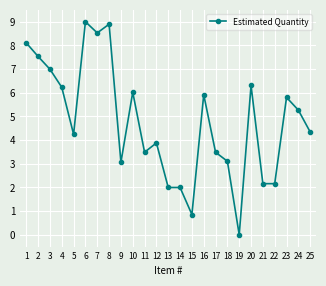

What is the difference between the second highest and second lowest values?

8.0